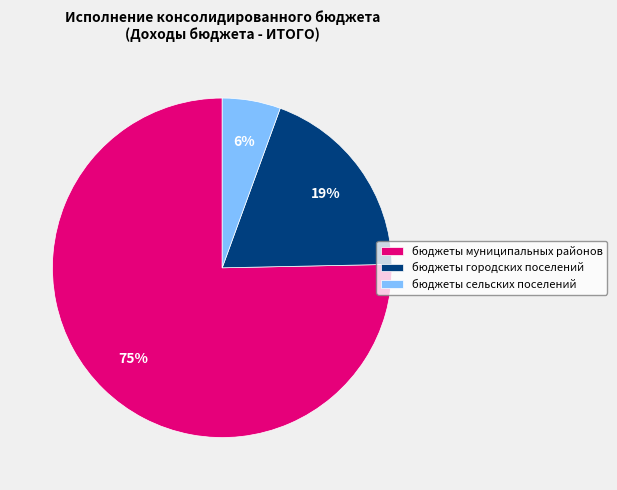

Combined, do бюджеты сельских поселений and бюджеты муниципальных районов account for over 50%?

Yes